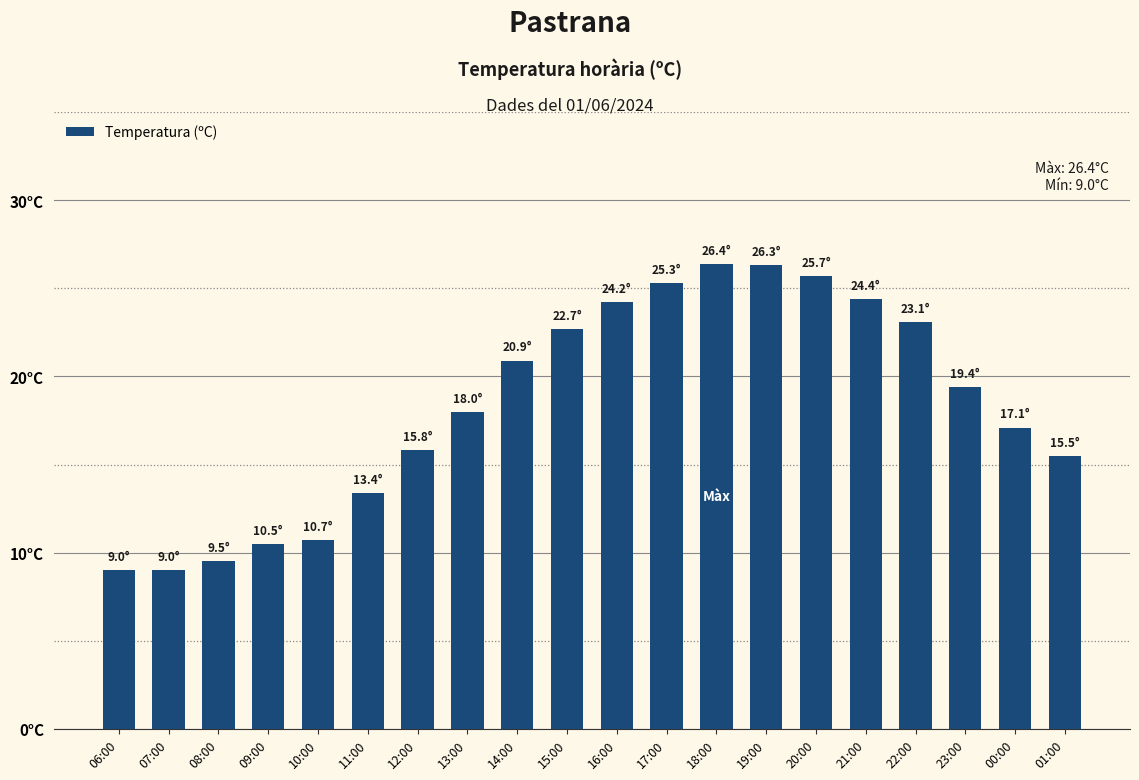

What position from the right is 00:00?

2